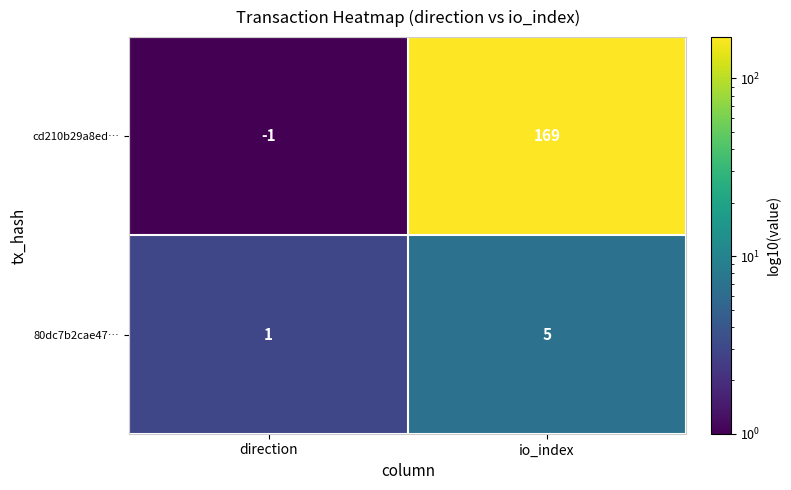

Which category has the highest value in the 80dc7b2cae47… series?

io_index